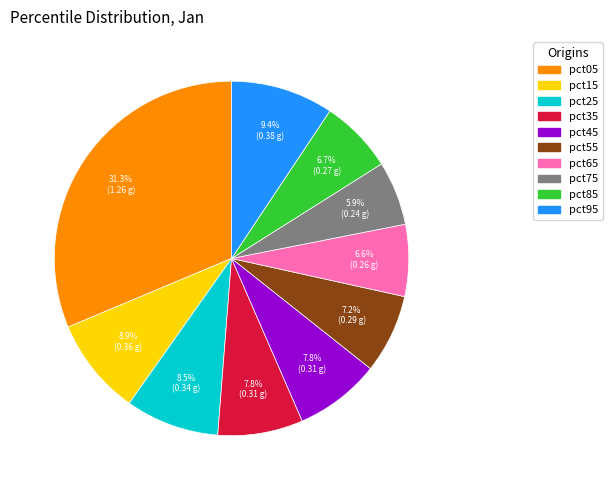

What percentage is the pct85 slice, to the nearest percent?

7%